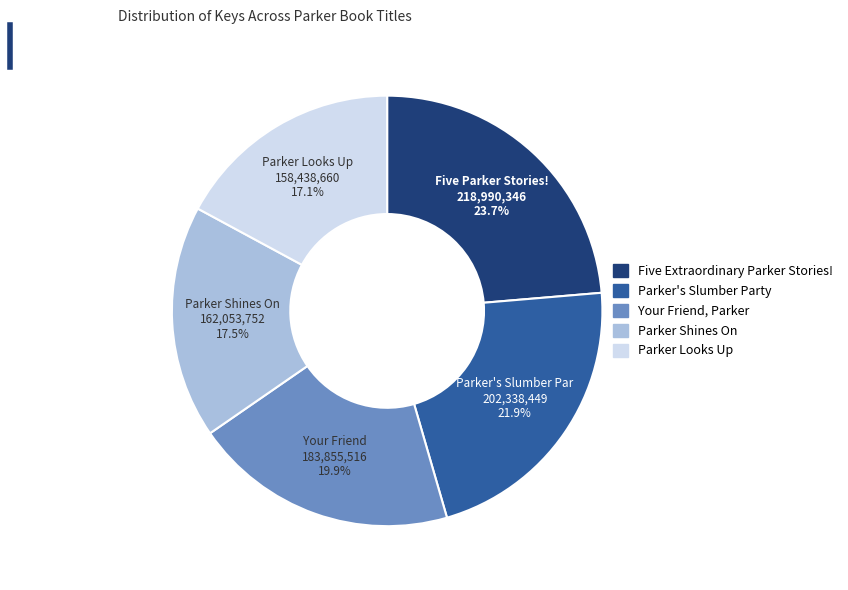

Count the number of slices in the pie.

5